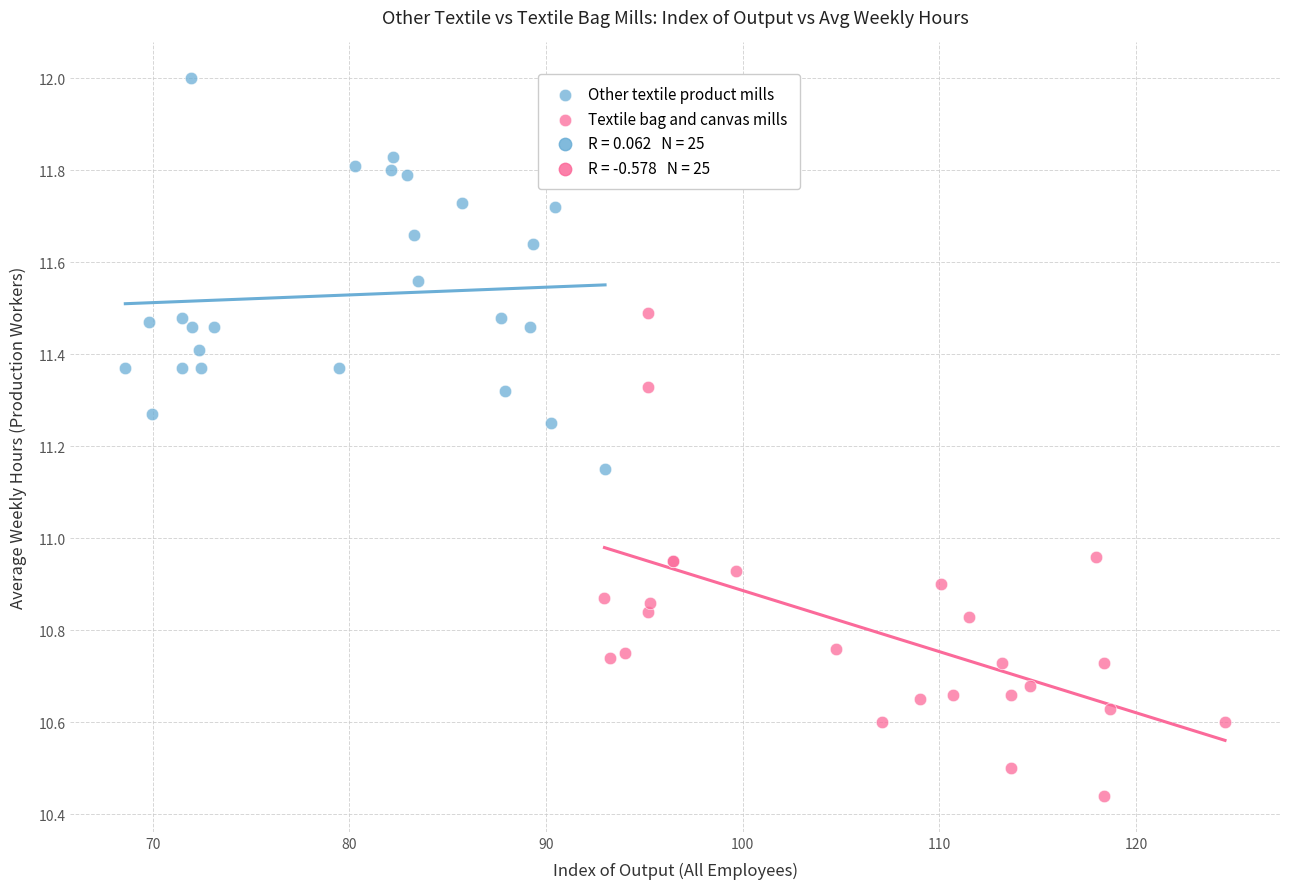

Which series has the widest spread of Y values?

Textile bag and canvas mills